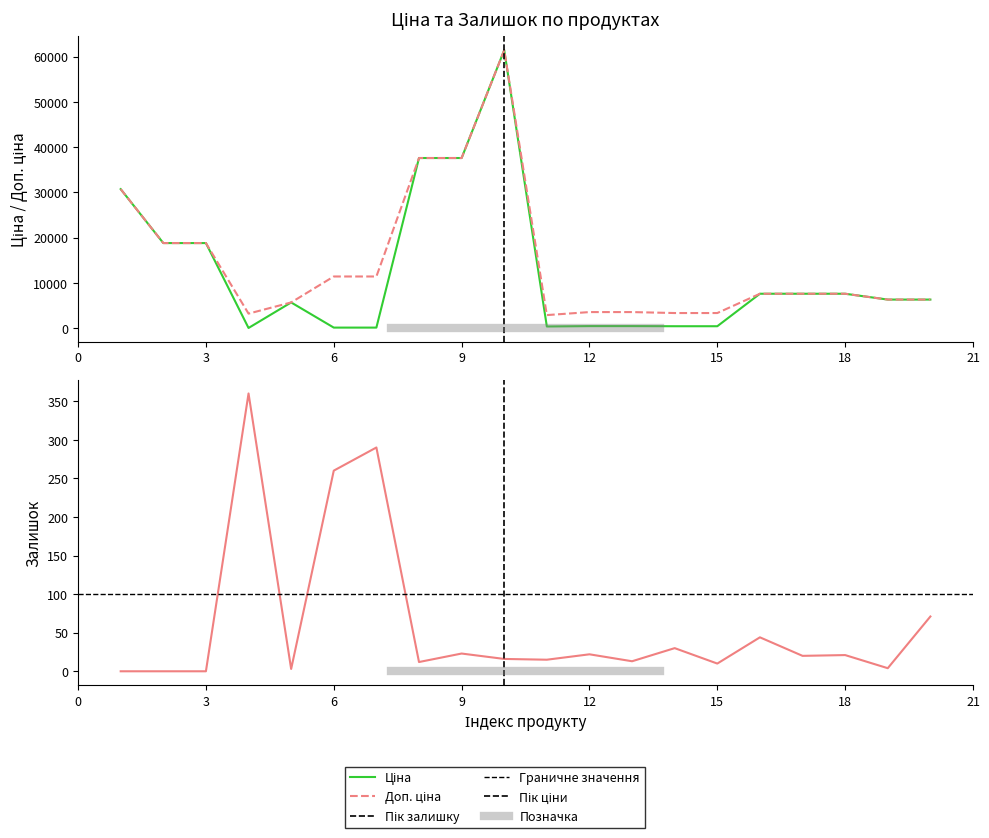

Reading left to right, what are all the values shown in this chart?

Ціна: 30717.1	18796.8	18796.8	32.0	5673.8	114.1	114.1	37593.6	37593.6	61434.3	359.9	443.1	443.1	416.6	416.6	7596.5	7596.5	7596.5	6308.8	6308.8
Доп. ціна: 30717.1	18796.8	18796.8	3205.0	5673.8	11410.0	11410.0	37593.6	37593.6	61434.3	2878.8	3545.0	3545.0	3332.5	3332.5	7596.5	7596.5	7596.5	6308.8	6308.8
Залишок: 0.0	0.0	0.0	360.0	3.0	260.0	290.0	12.0	23.0	16.0	15.0	22.0	13.0	30.0	10.0	44.0	20.0	21.0	4.0	71.0